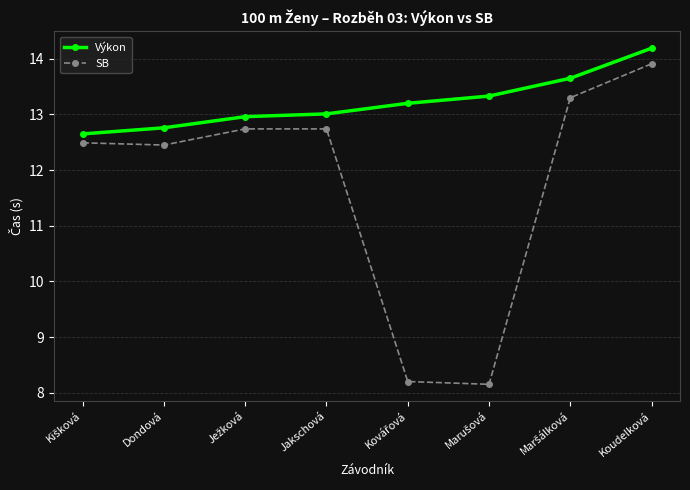

Which category has the highest value in the SB series?

Koudelková